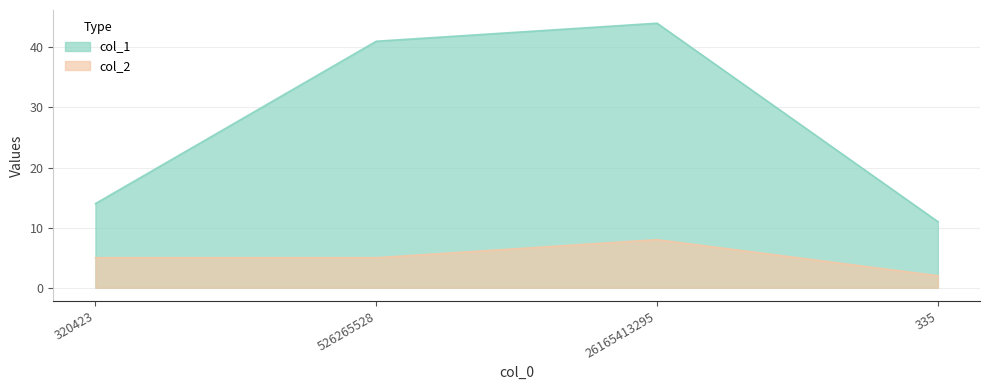

What is the label of the 4th point from the right?

320423